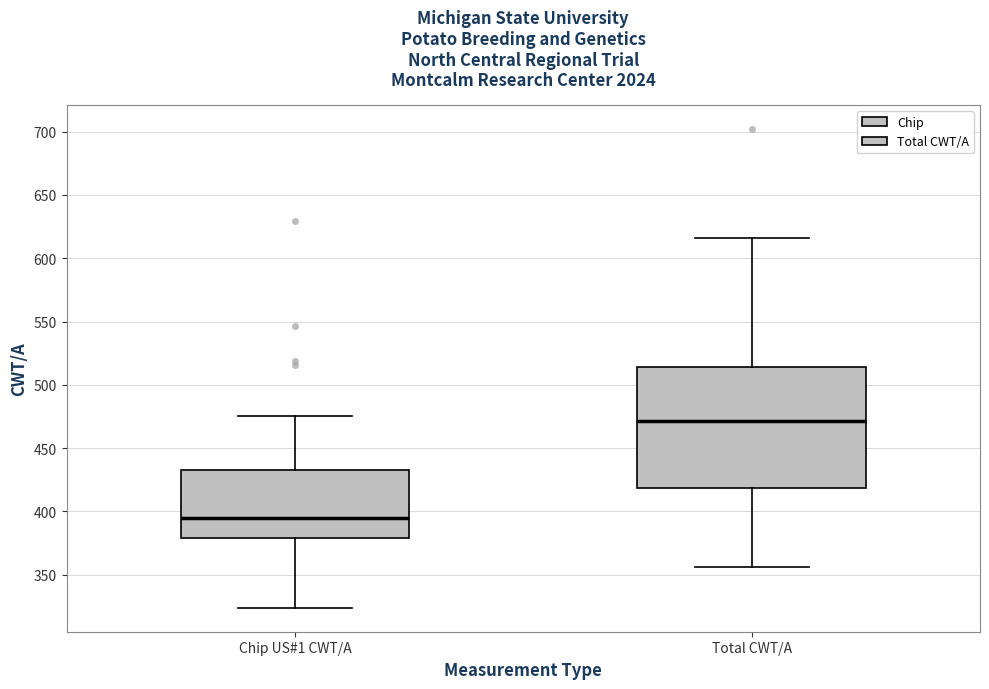

Reading left to right, transcribe this box plot: for each box, give where its median line is, the range the box spans, and where its two whiskers end, as read against the y-axis. The values are not printed on the chart, so give them approximately, as read against the axis.

Chip US#1 CWT/A: median 395, box 380 to 430, whiskers 325 to 475
Total CWT/A: median 470, box 420 to 515, whiskers 355 to 615